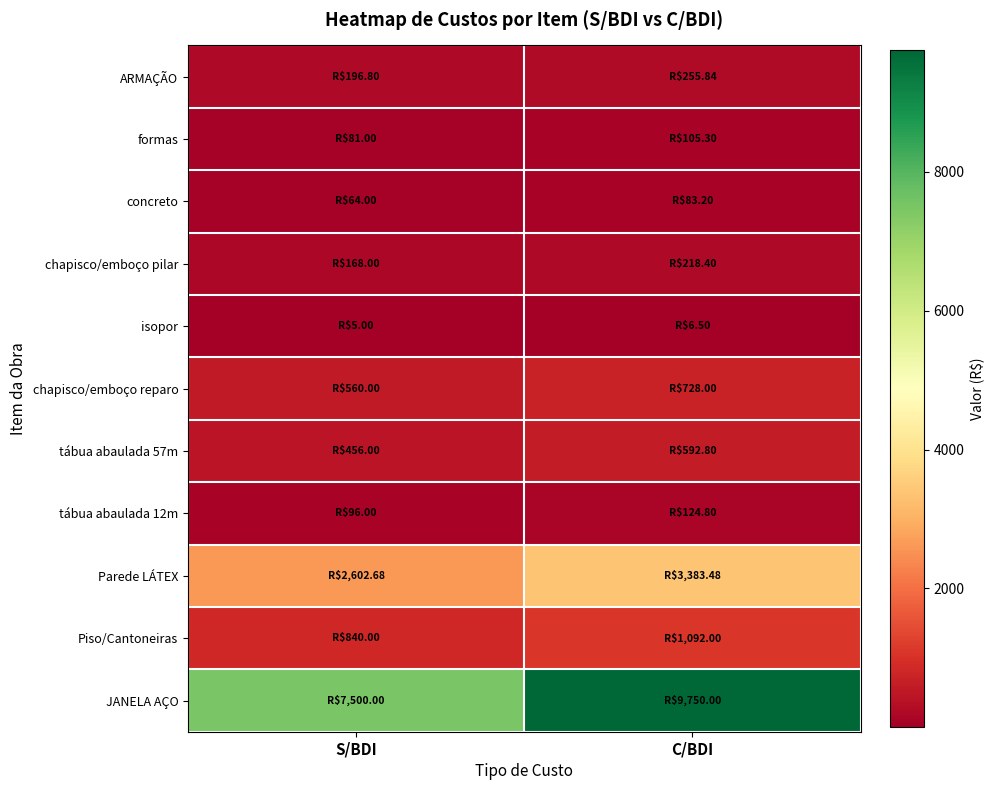

At which category does the chart reach its peak across all series?

C/BDI